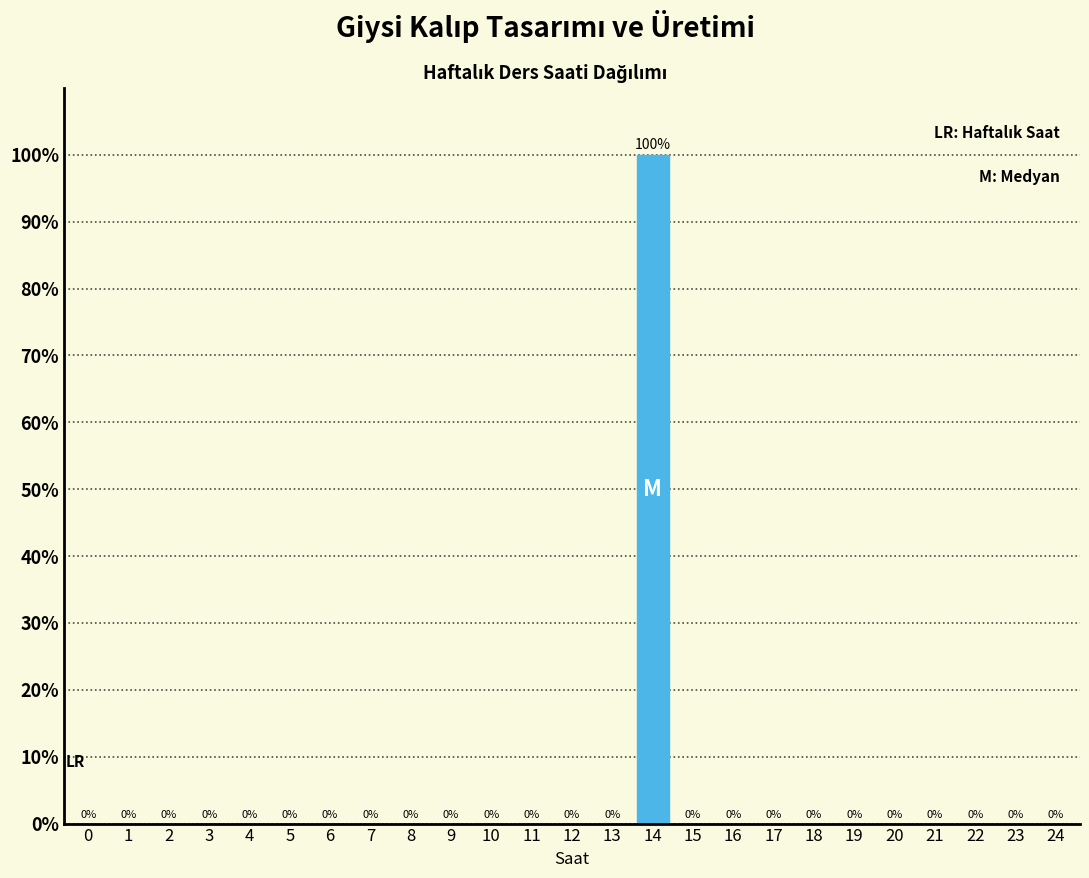

Reading right to left, transcribe all the data shown in this chart.

24=0	23=0	22=0	21=0	20=0	19=0	18=0	17=0	16=0	15=0	14=100	13=0	12=0	11=0	10=0	9=0	8=0	7=0	6=0	5=0	4=0	3=0	2=0	1=0	0=0